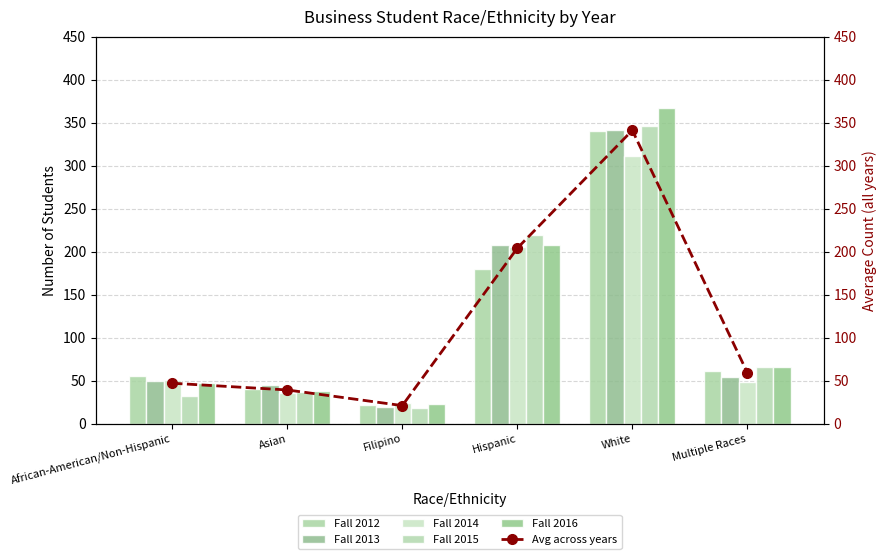

How many values in the Fall 2015 series are below 66?

3